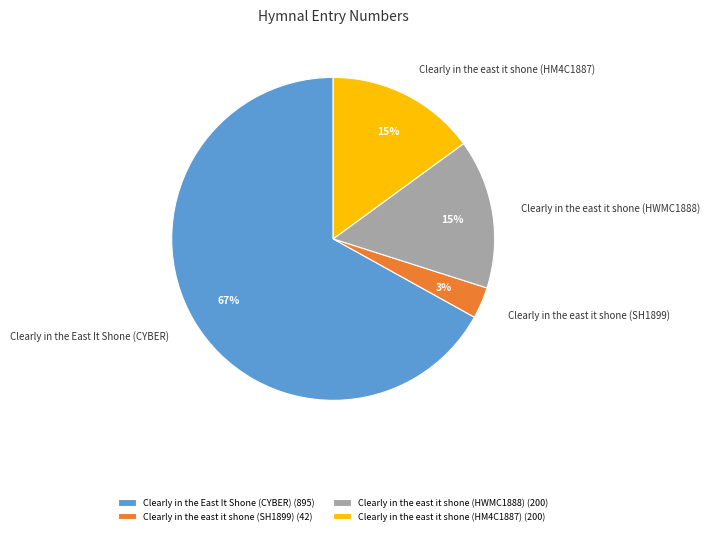

Is the sum of Clearly in the East It Shone (CYBER) and Clearly in the east it shone (HM4C1887) greater than half?

Yes